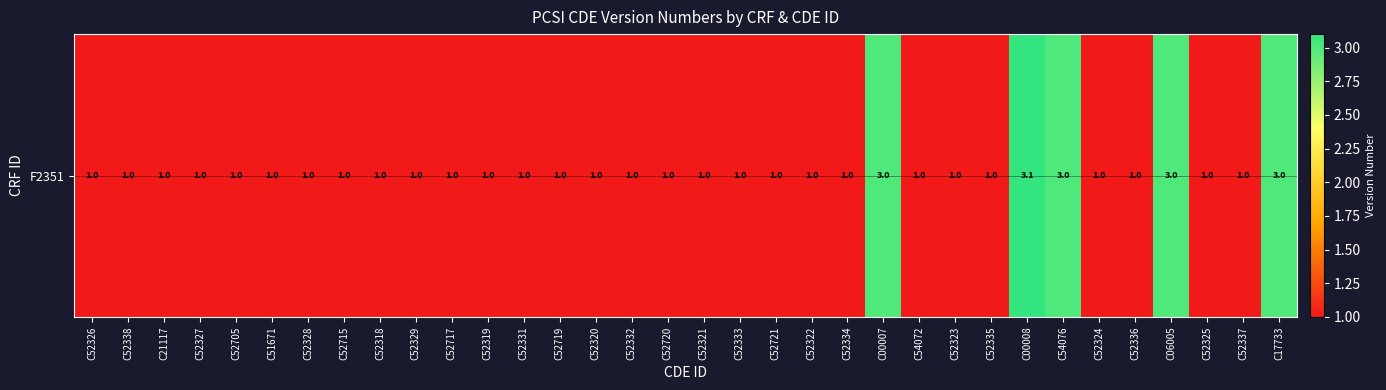

Reading right to left, extract all data points from this chart.

C17733=3.0	C52337=1.0	C52325=1.0	C06005=3.0	C52336=1.0	C52324=1.0	C54076=3.0	C00008=3.1	C52335=1.0	C52323=1.0	C54072=1.0	C00007=3.0	C52334=1.0	C52322=1.0	C52721=1.0	C52333=1.0	C52321=1.0	C52720=1.0	C52332=1.0	C52320=1.0	C52719=1.0	C52331=1.0	C52319=1.0	C52717=1.0	C52329=1.0	C52318=1.0	C52715=1.0	C52328=1.0	C51671=1.0	C52705=1.0	C52327=1.0	C21117=1.0	C52338=1.0	C52326=1.0